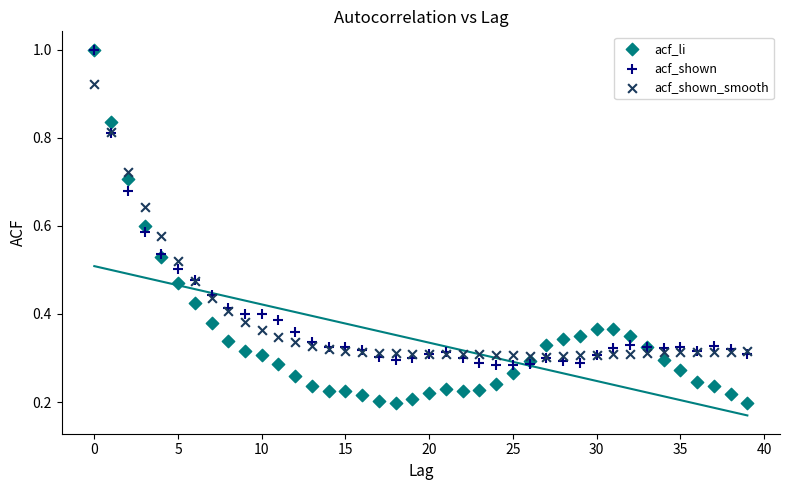

Which series has the widest spread of Y values?

acf_li